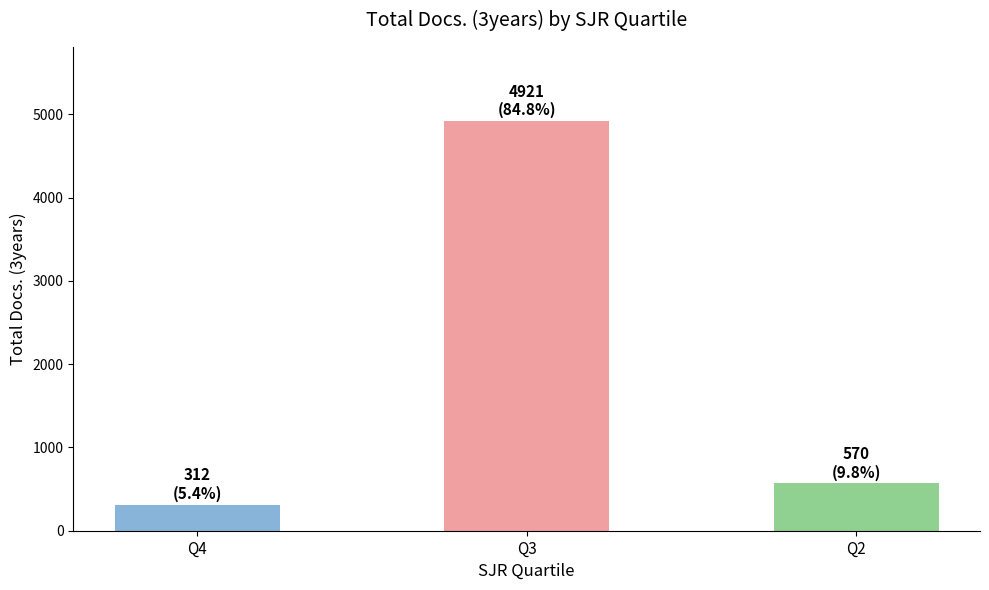

How many bars are there in total?

3